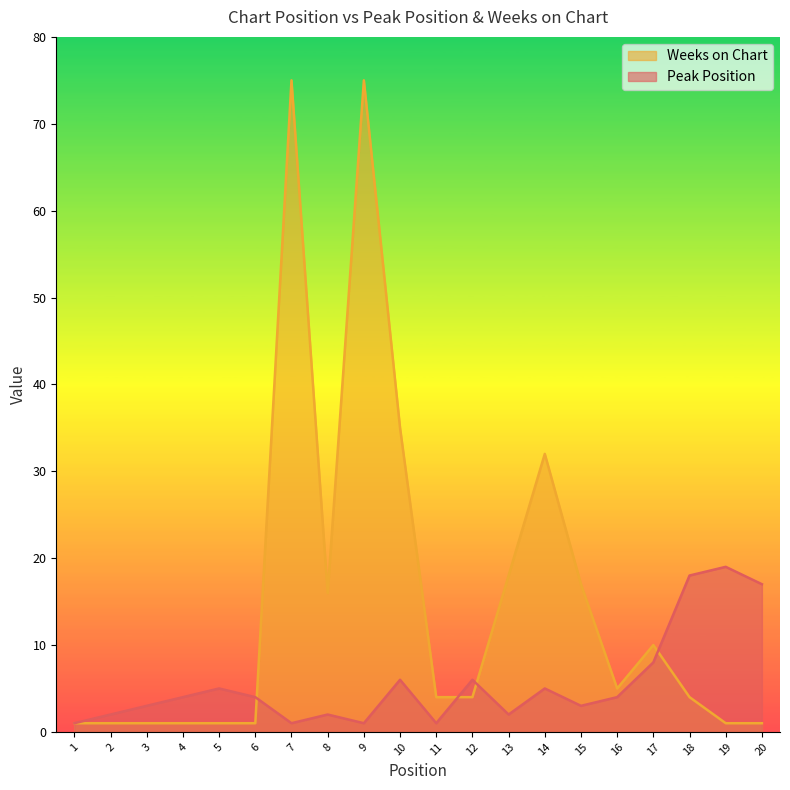

What is the maximum value shown in the chart?

75